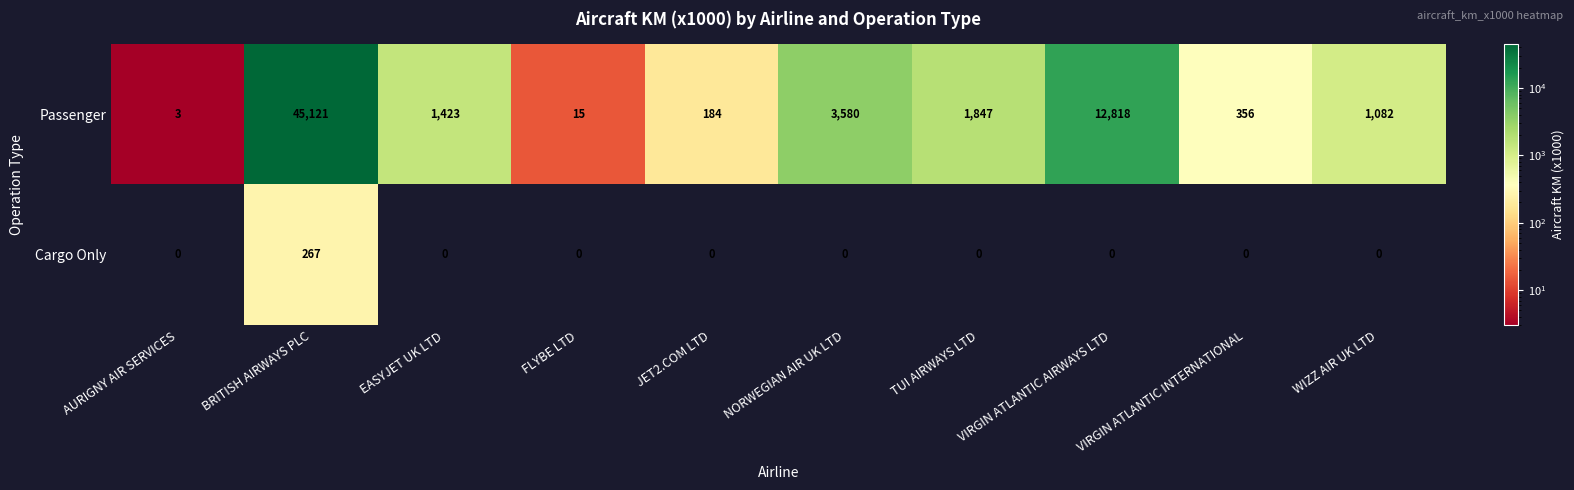

The value of Cargo Only at VIRGIN ATLANTIC AIRWAYS LTD is 0. True or false?

True